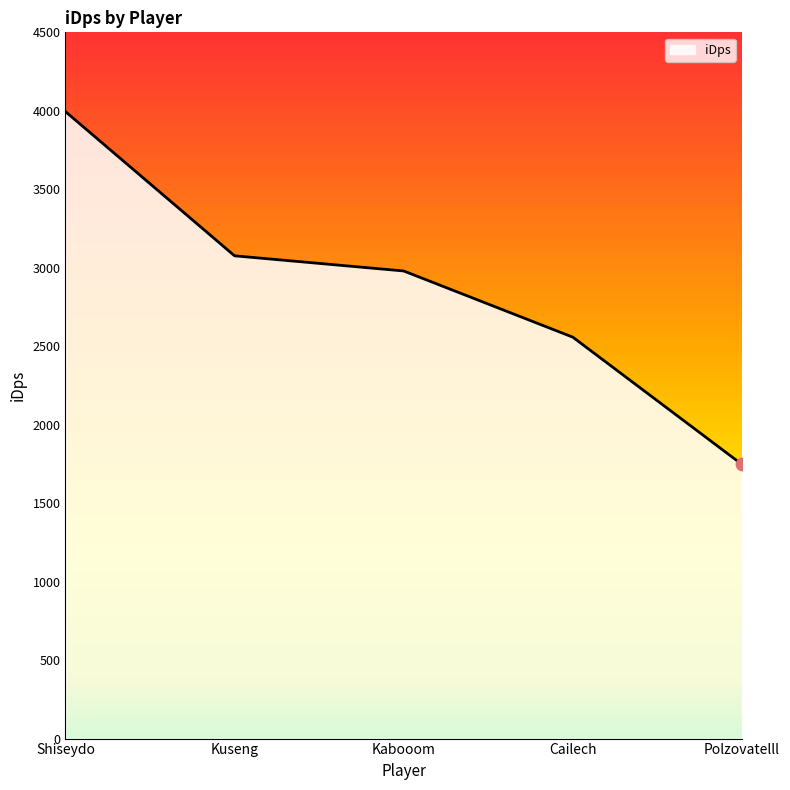

Which has a higher value, Shiseydo or Kabooom?

Shiseydo